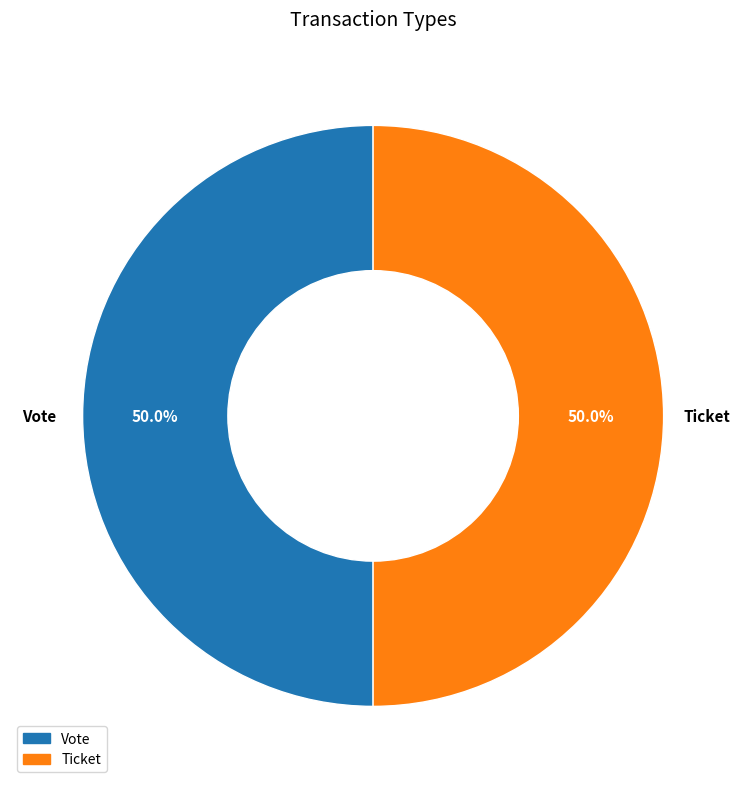

What percentage do Ticket and Vote together represent?

100.0%